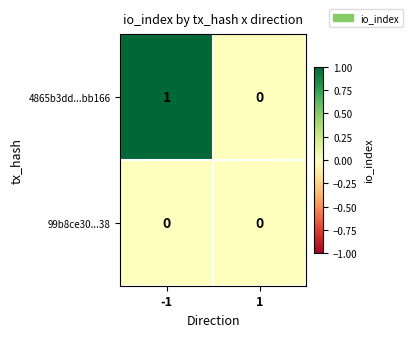

Reading left to right, what are all the values shown in this chart?

4865b3dd...bb166: -1=1	1=0
99b8ce30...38: -1=0	1=0